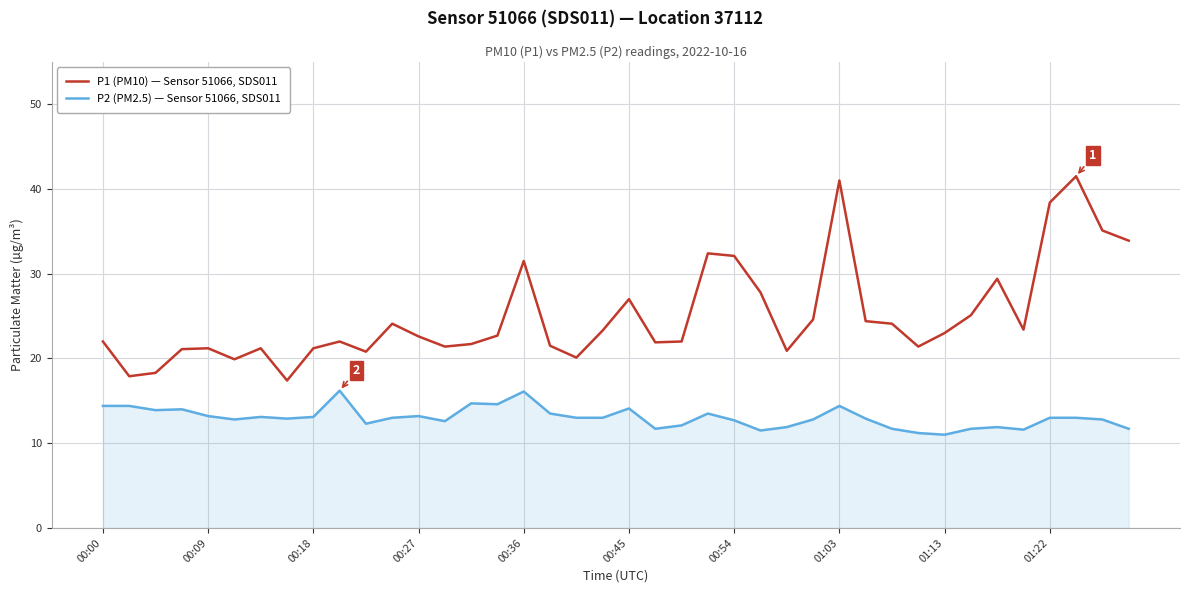

List the series in order of their overall mean, highest first.

P1 (PM10) — Sensor 51066, SDS011, P2 (PM2.5) — Sensor 51066, SDS011